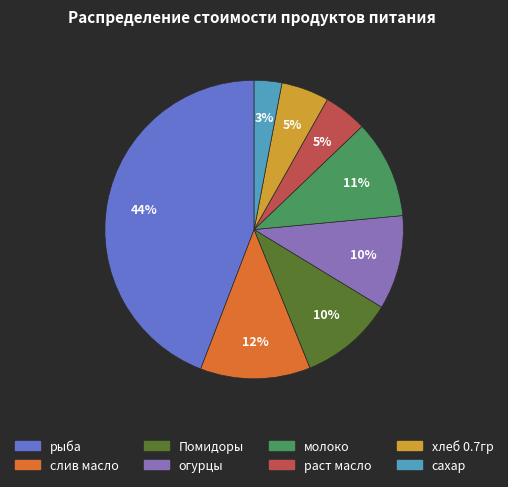

Is there a majority slice in this chart?

No